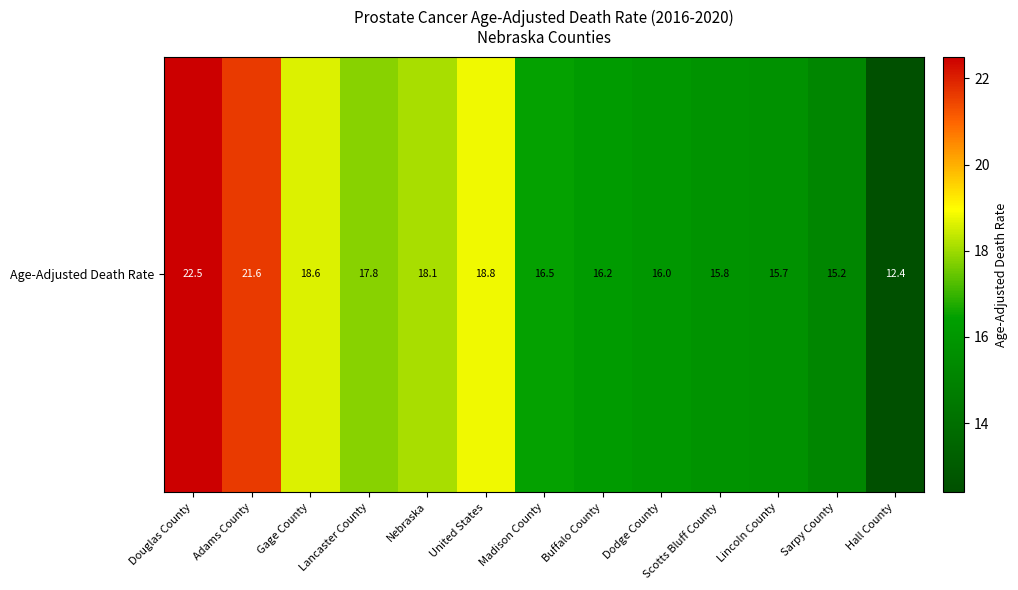

The chart shows a value of 10.6 at Nebraska. True or false?

False